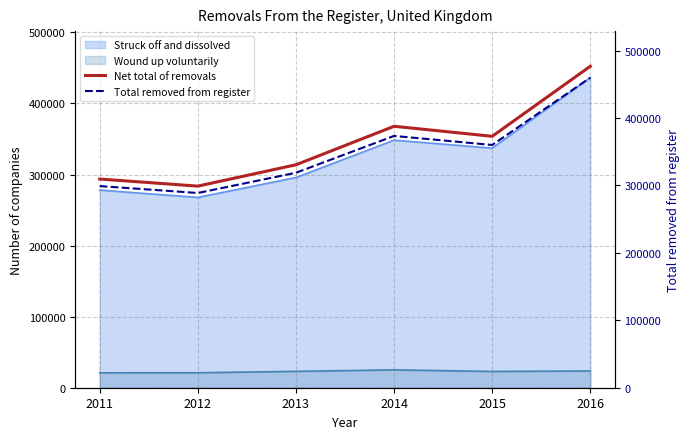

At how many categories does at least one series exceed 374749?

1